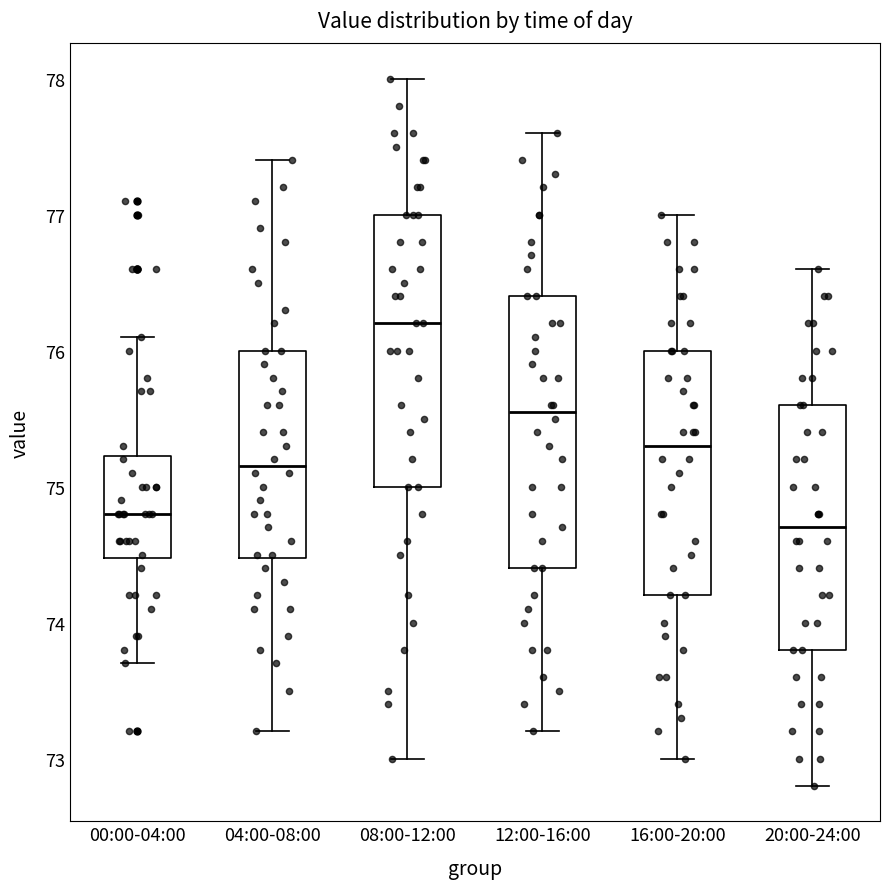

Reading left to right, transcribe this box plot: for each box, give where its median line is, the range the box spans, and where its two whiskers end, as read against the y-axis. The values are not printed on the chart, so give them approximately, as read against the axis.

00:00-04:00: median 74.8, box 74.5 to 75.2, whiskers 73.7 to 76.1
04:00-08:00: median 75.2, box 74.5 to 76.0, whiskers 73.2 to 77.4
08:00-12:00: median 76.2, box 75.0 to 77.0, whiskers 73.0 to 78.0
12:00-16:00: median 75.6, box 74.4 to 76.4, whiskers 73.2 to 77.6
16:00-20:00: median 75.3, box 74.2 to 76.0, whiskers 73.0 to 77.0
20:00-24:00: median 74.7, box 73.8 to 75.6, whiskers 72.8 to 76.6